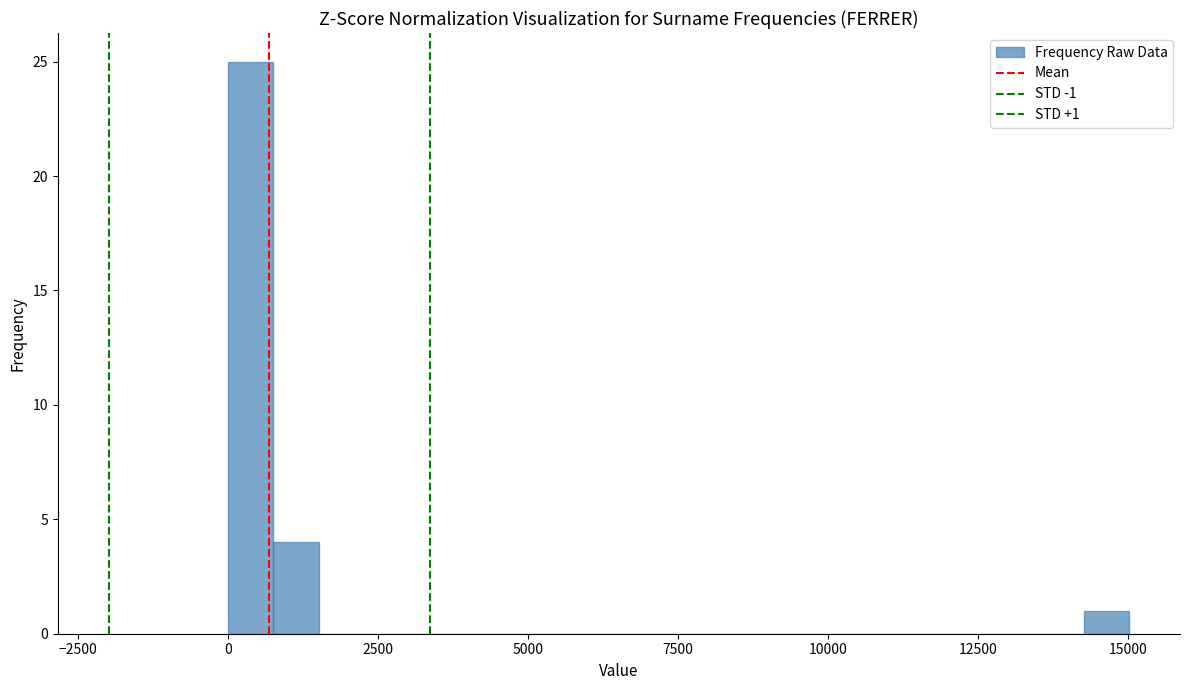

Read against the x-axis, roughly where is the centre of the tallest bar?

500